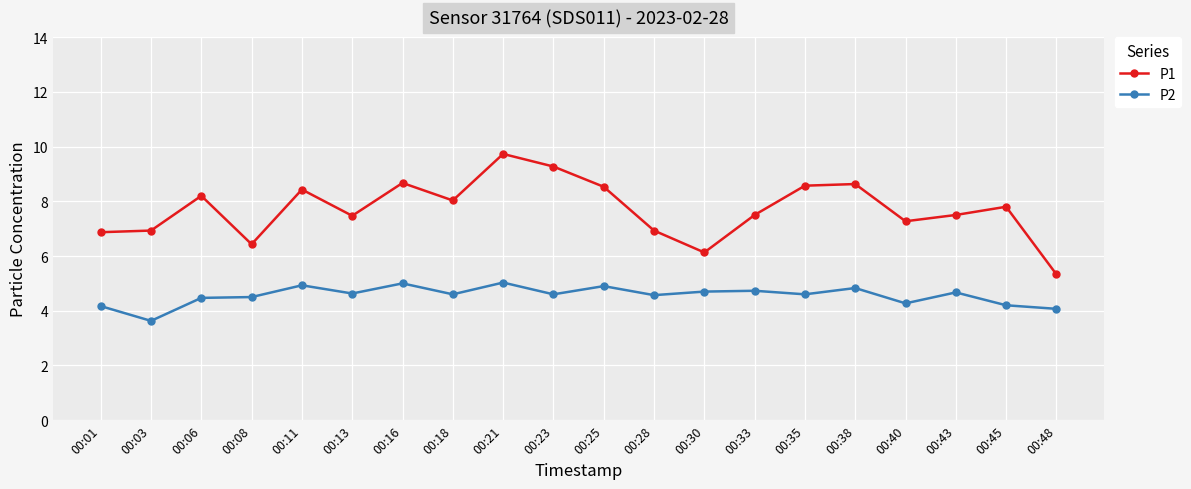

At which category does P2 reach its first local valley?

00:03